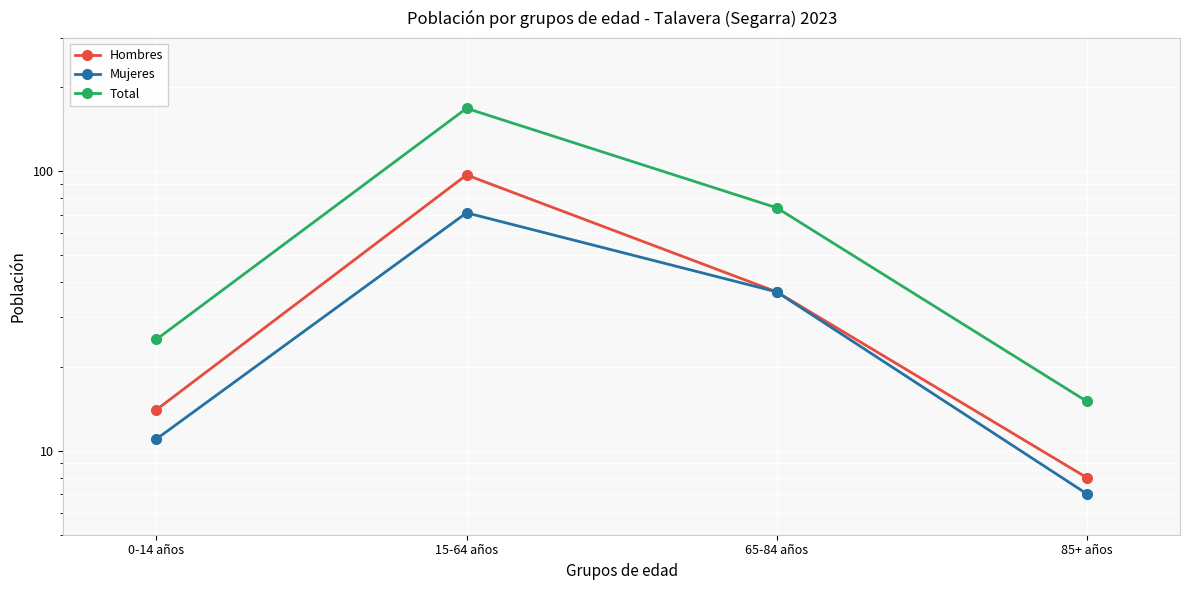

True or false: Mujeres has more than 0 interior local peaks.

True